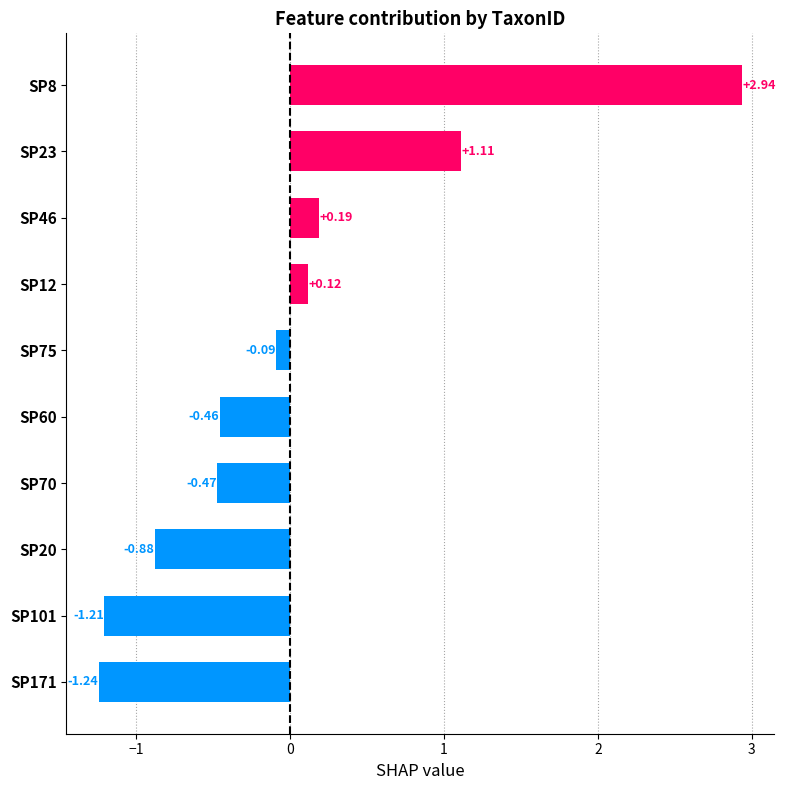

List the labels in order of value, largest first.

SP8, SP23, SP46, SP12, SP75, SP60, SP70, SP20, SP101, SP171